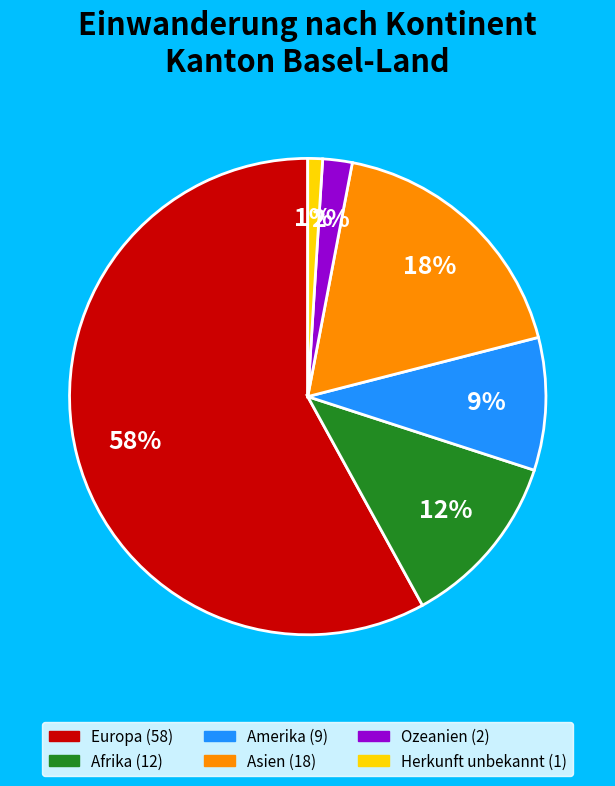

Which has a higher value, Ozeanien or Herkunft unbekannt?

Ozeanien